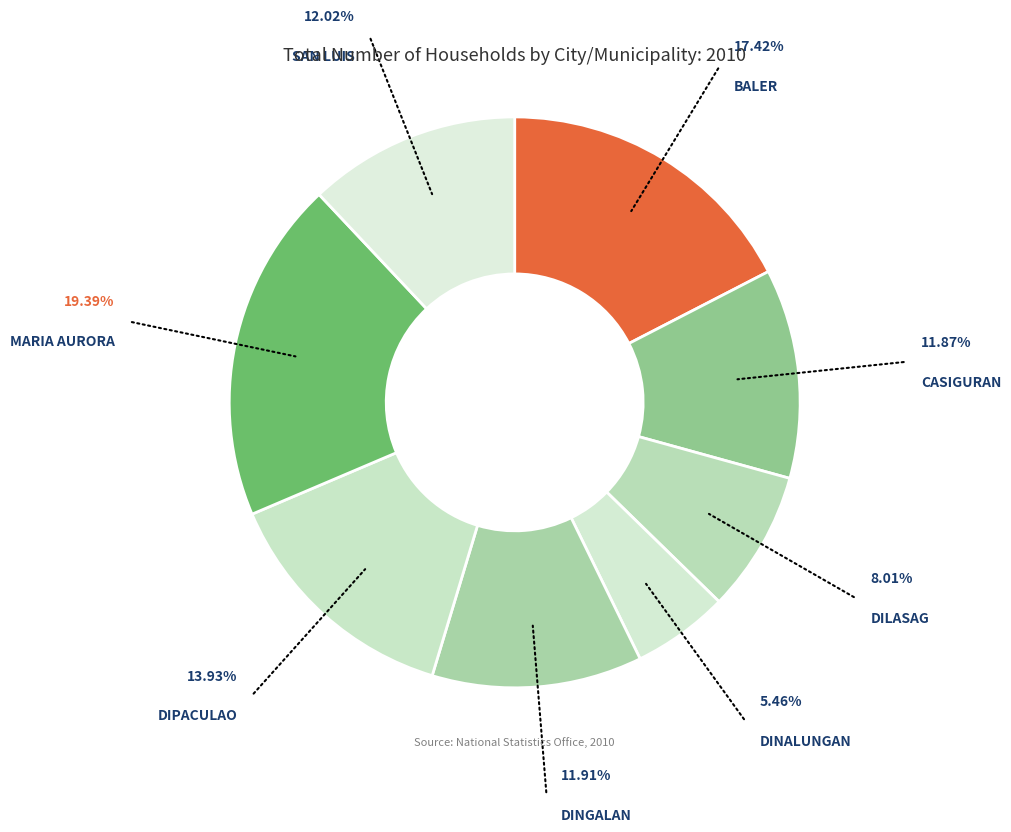

Count the number of slices in the pie.

8